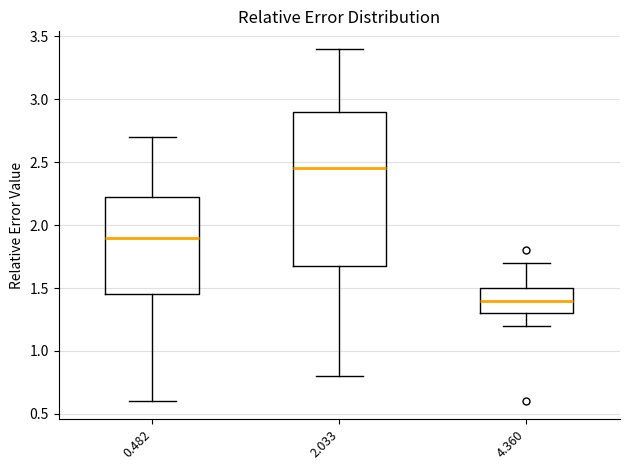

Comparing the boxes themselves (not the whiskers), which one is the tallest?

2.033